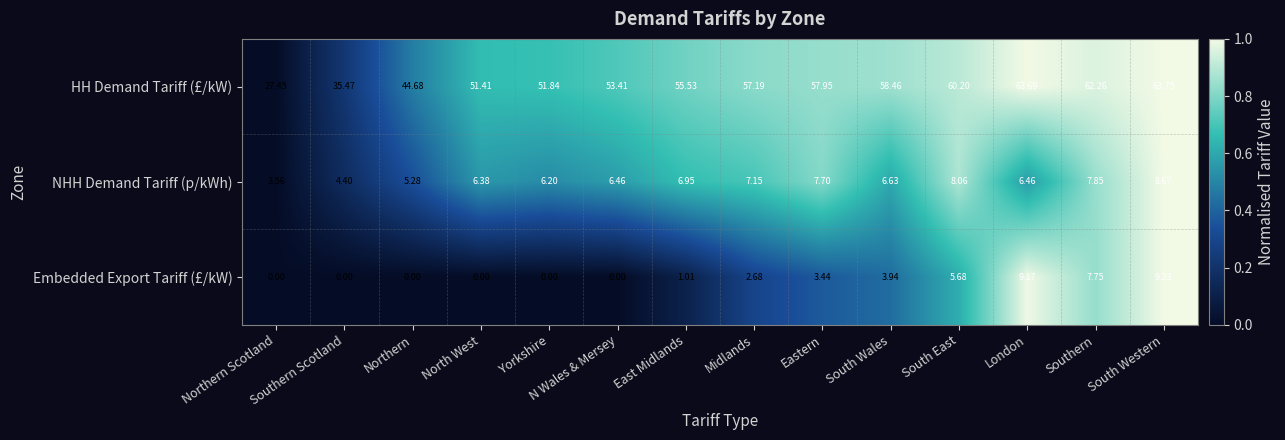

Which series changed the most between North West and South East?

HH Demand Tariff (£/kW)